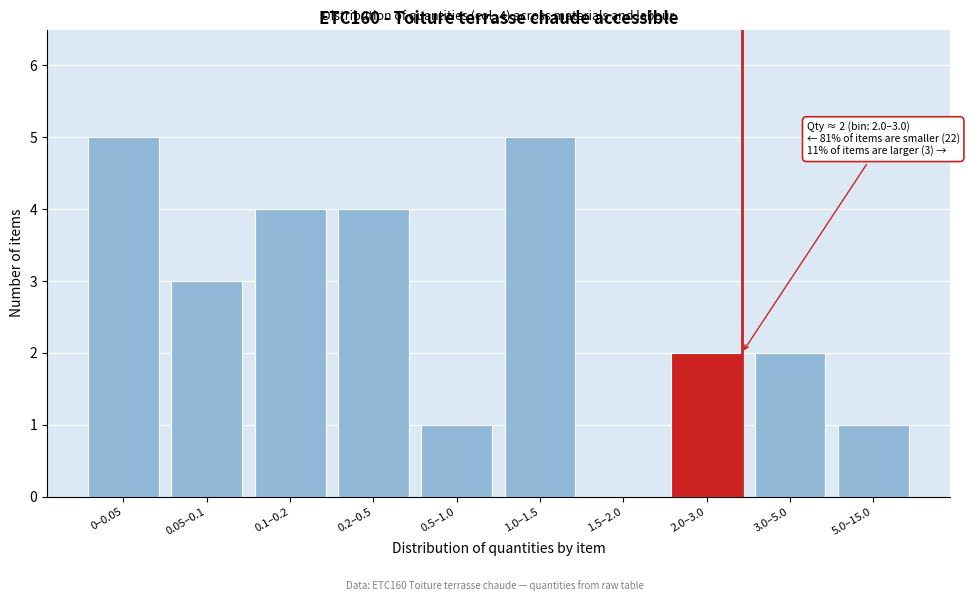

Reading left to right, extract all data points from this chart.

0–0.05=5	0.05–0.1=3	0.1–0.2=4	0.2–0.5=4	0.5–1.0=1	1.0–1.5=5	1.5–2.0=0	2.0–3.0=2	3.0–5.0=2	5.0–15.0=1